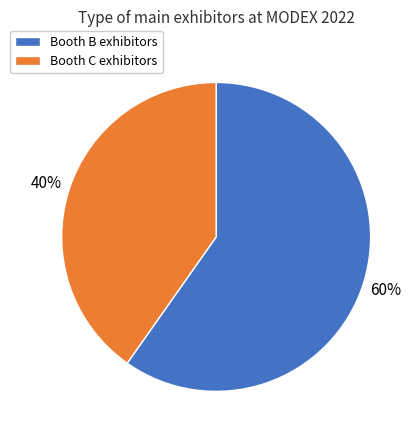

Is there any slice that represents more than half of the pie?

Yes